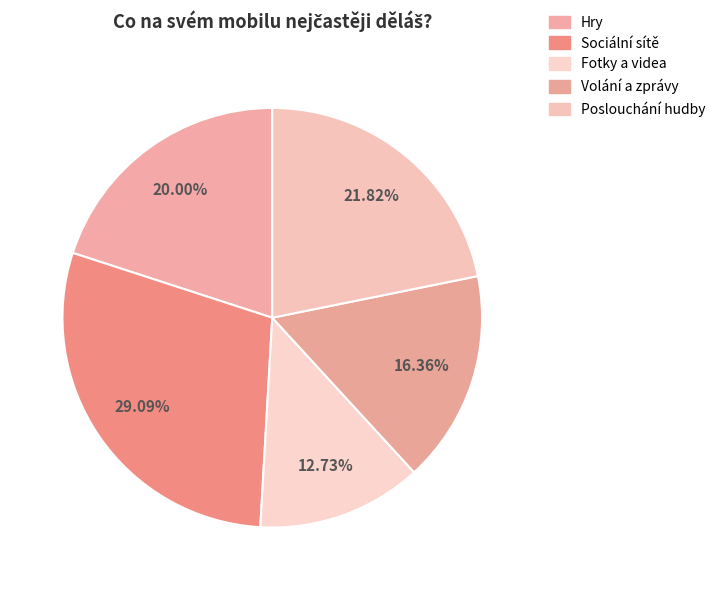

True or false: Poslouchání hudby accounts for 22% of the total.

True